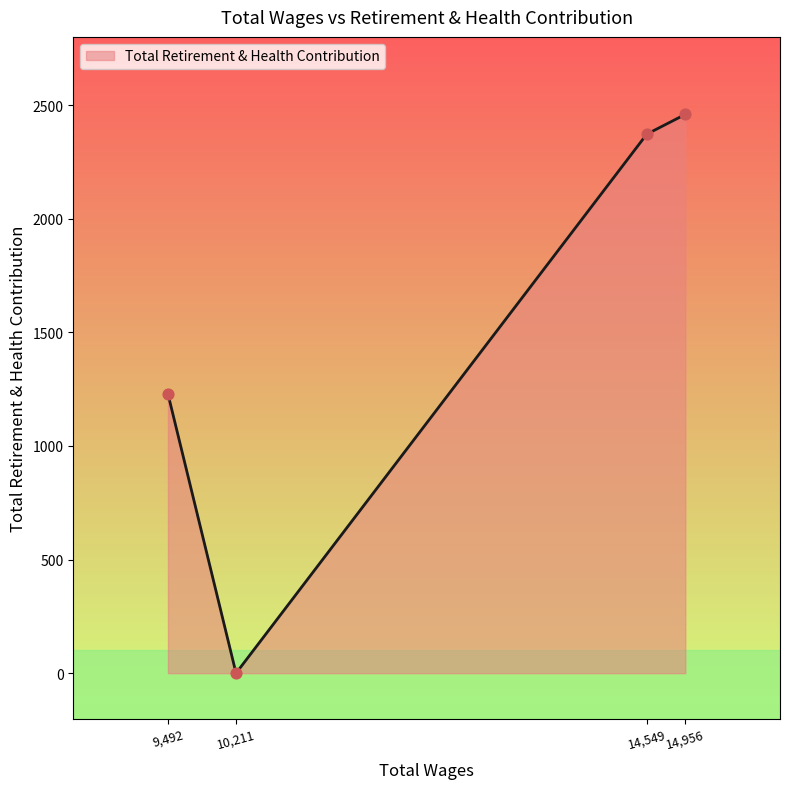

What is the change in value from 9,492 to 10,211?

-1229